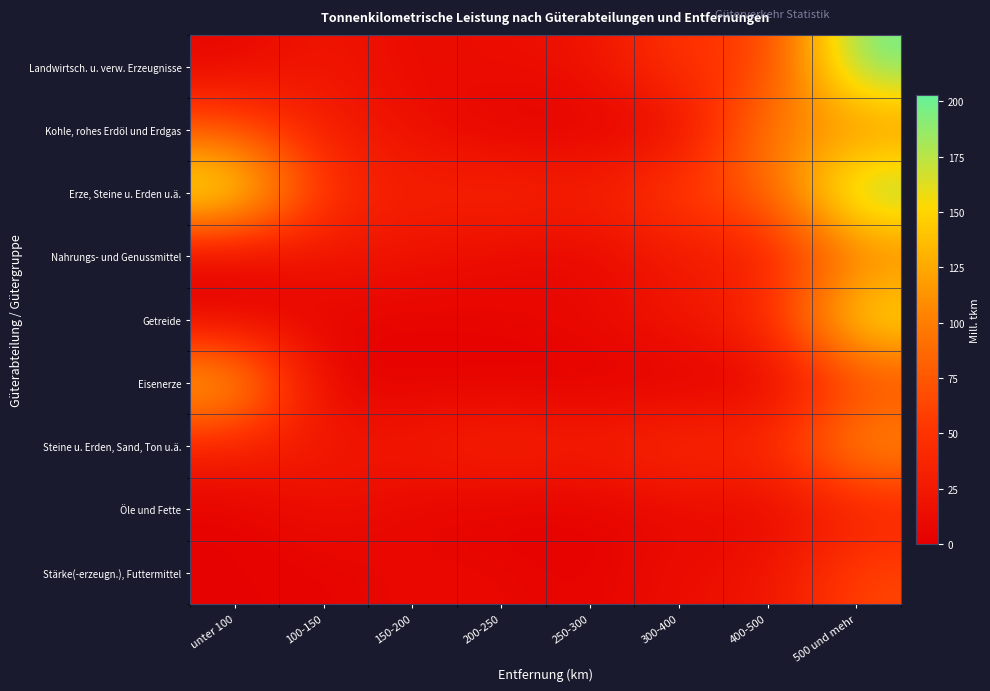

Which series has the largest range (max minus min)?

Landwirtsch. u. verw. Erzeugnisse